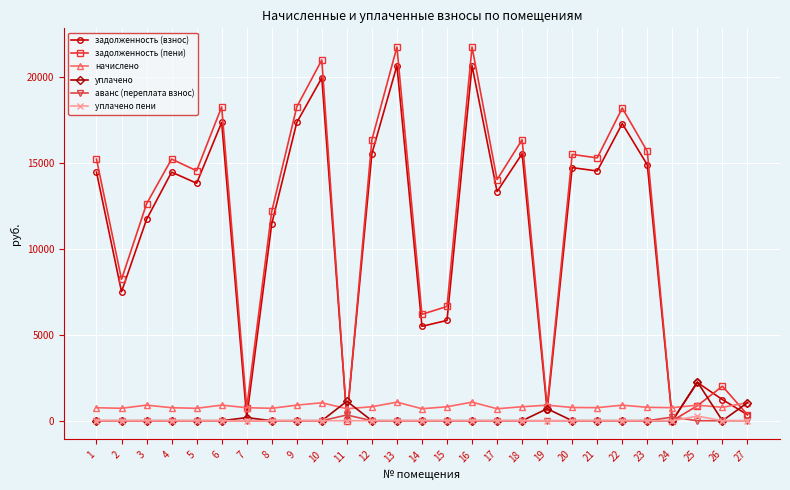

The value of задолженность (взнос) at 1 is 6987.5. True or false?

False